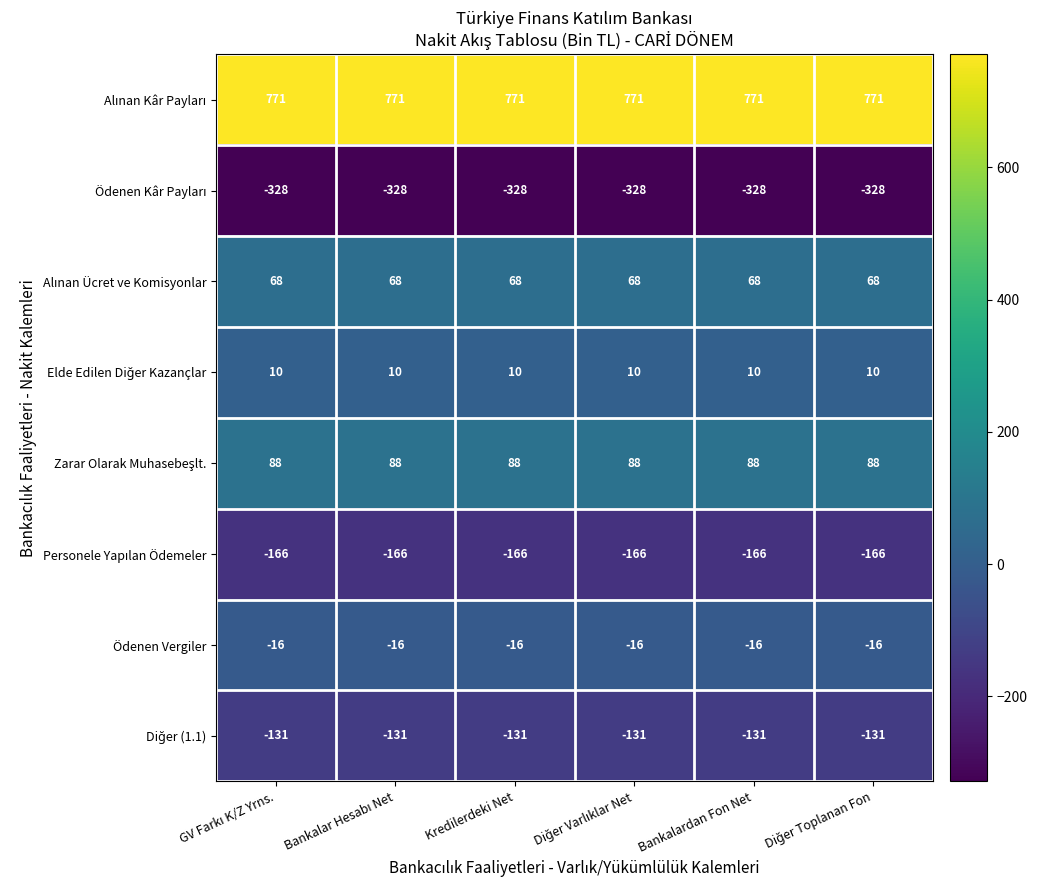

What is the difference between the highest and lowest values at Bankalardan Fon Net?

1099